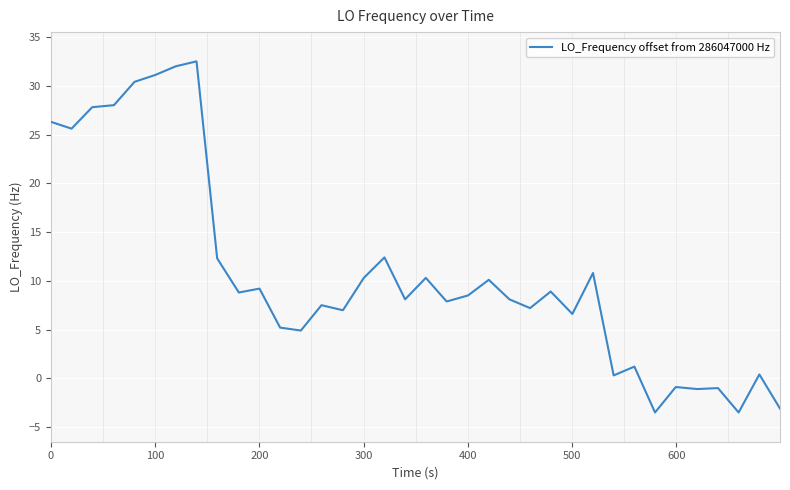

How many series are shown in this chart?

1